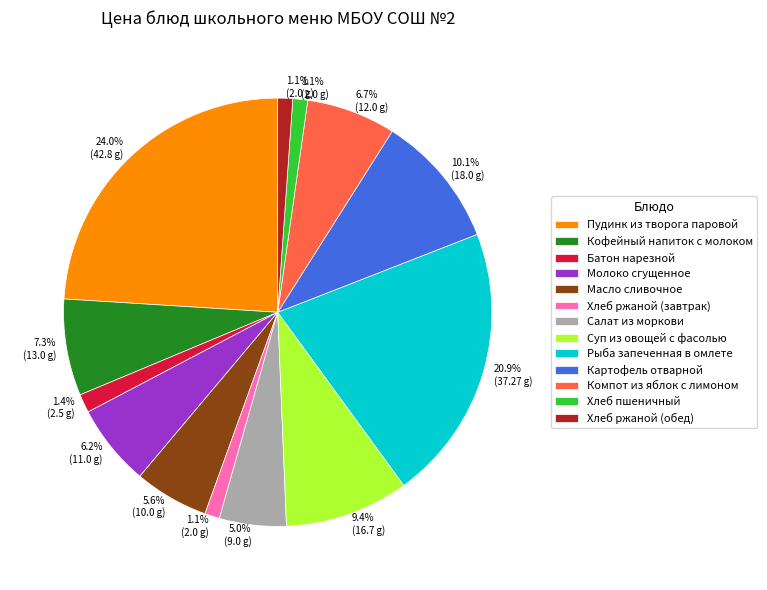

Which slice is the largest?

Пудинк из творога паровой